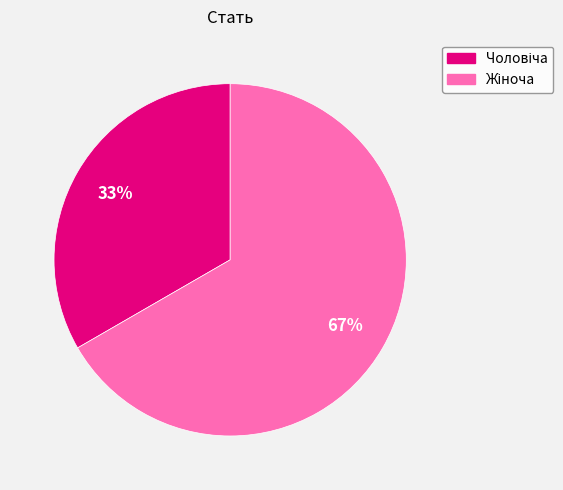

Is there a majority slice in this chart?

Yes